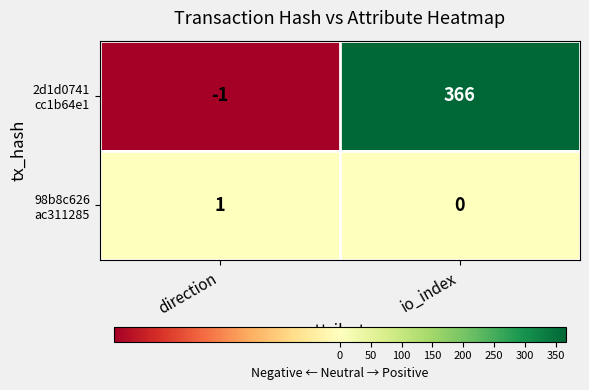

What is the greatest value displayed?

366